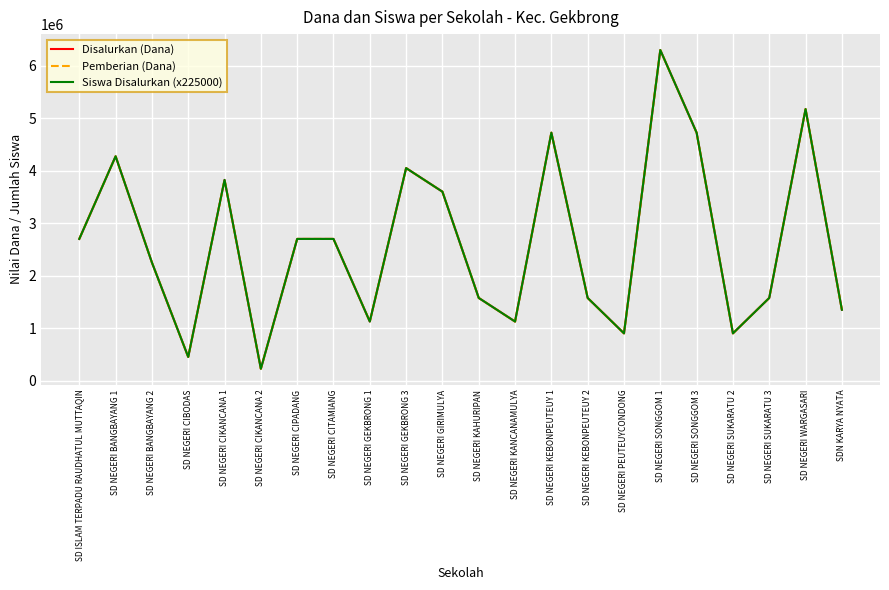

What is the label of the 2nd point from the left?

SD NEGERI BANGBAYANG 1